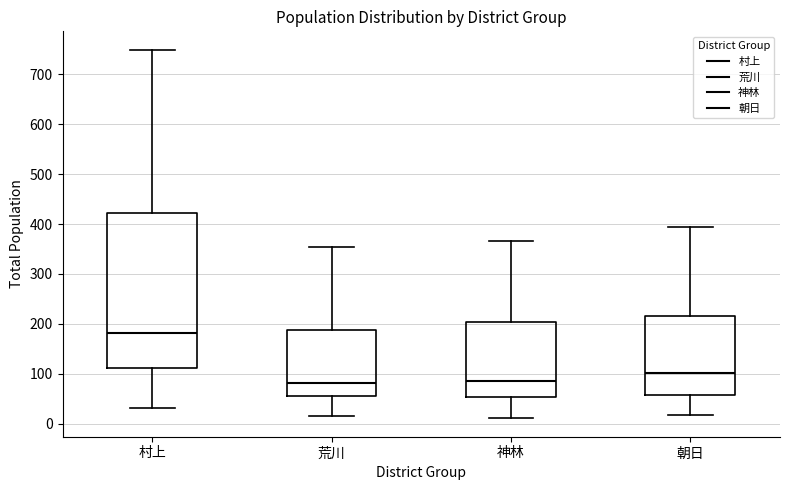

Comparing the boxes themselves (not the whiskers), which one is the tallest?

村上